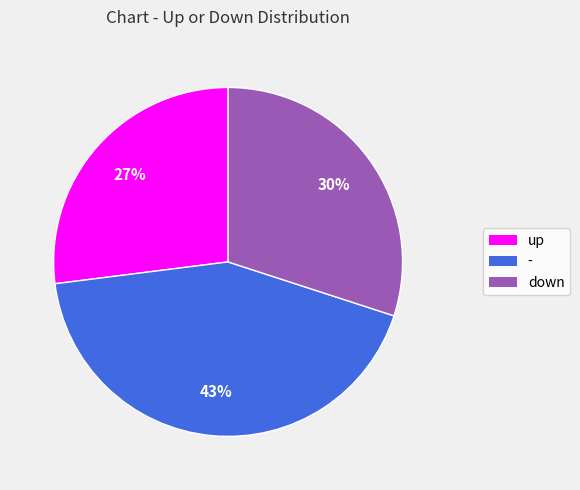

To the nearest percent, what is the average slice percentage?

33%